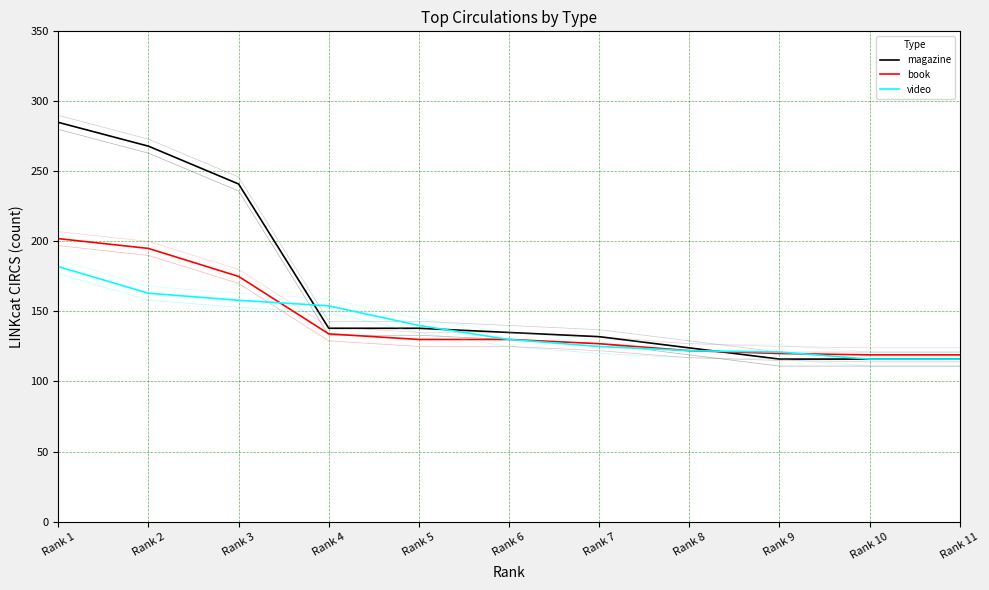

Does the chart have visible grid lines?

Yes